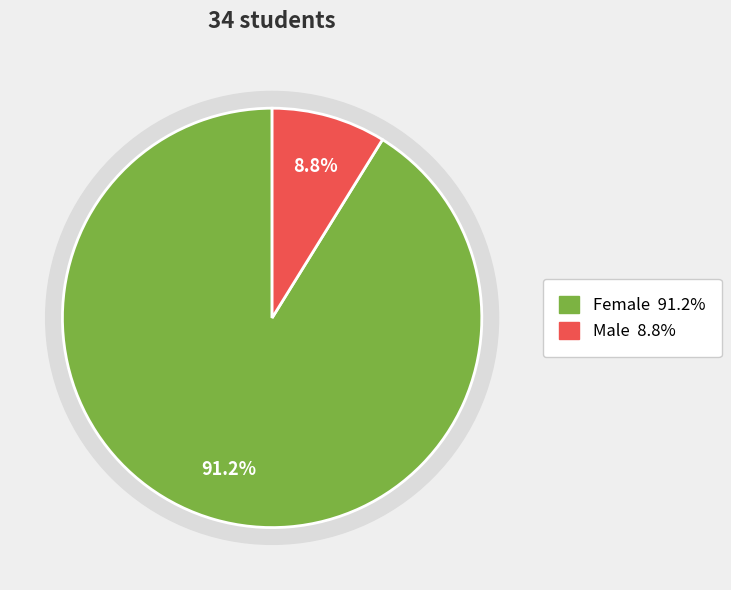

What is the majority slice?

Female